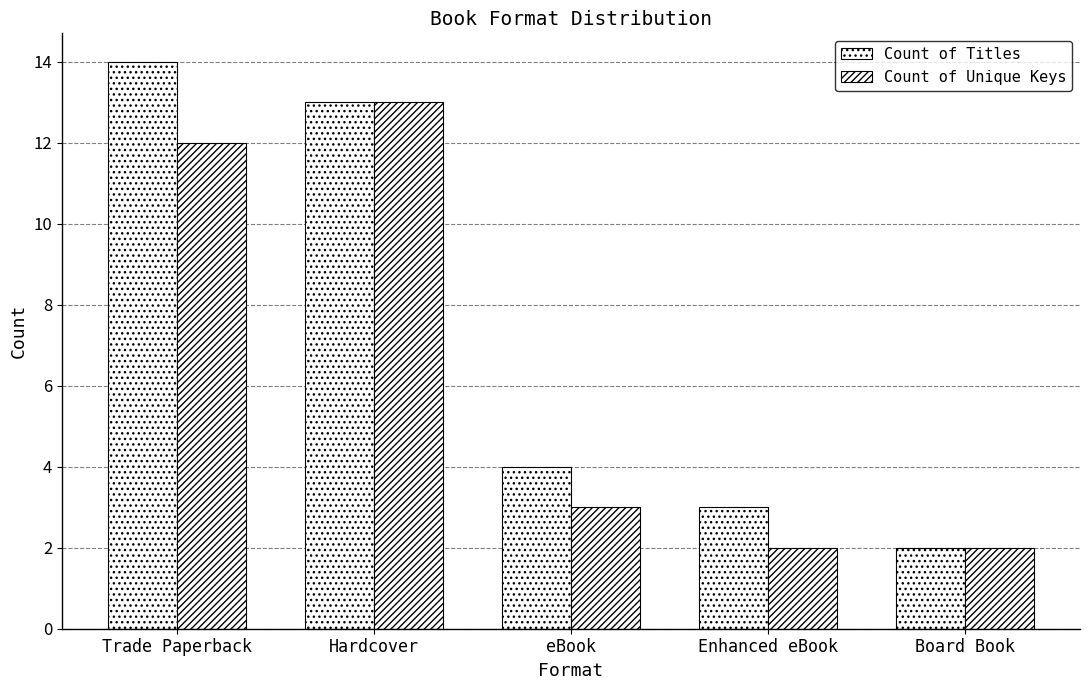

Rank the series by their average value, from highest to lowest.

Count of Titles, Count of Unique Keys